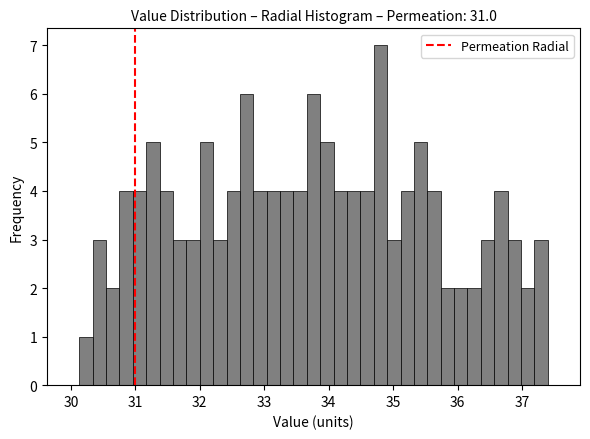

Read against the x-axis, roughly where is the centre of the tallest bar?

34.8